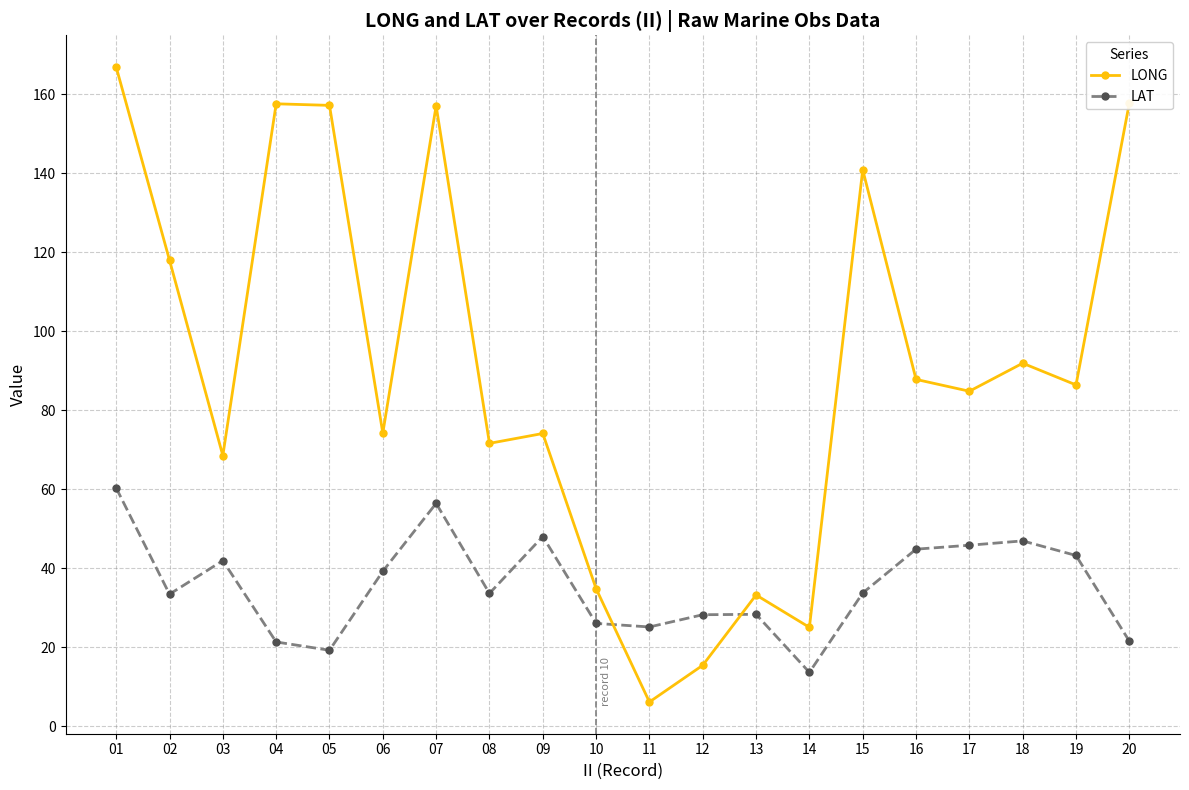

Is the value of LAT at 08 greater than the value of LONG at 18?

No